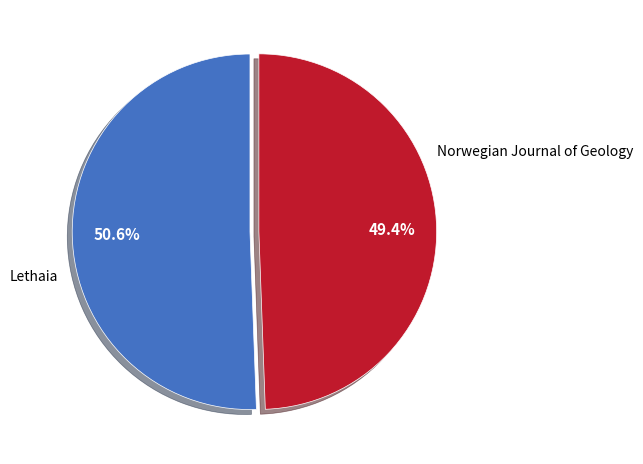

Is there a majority slice in this chart?

Yes